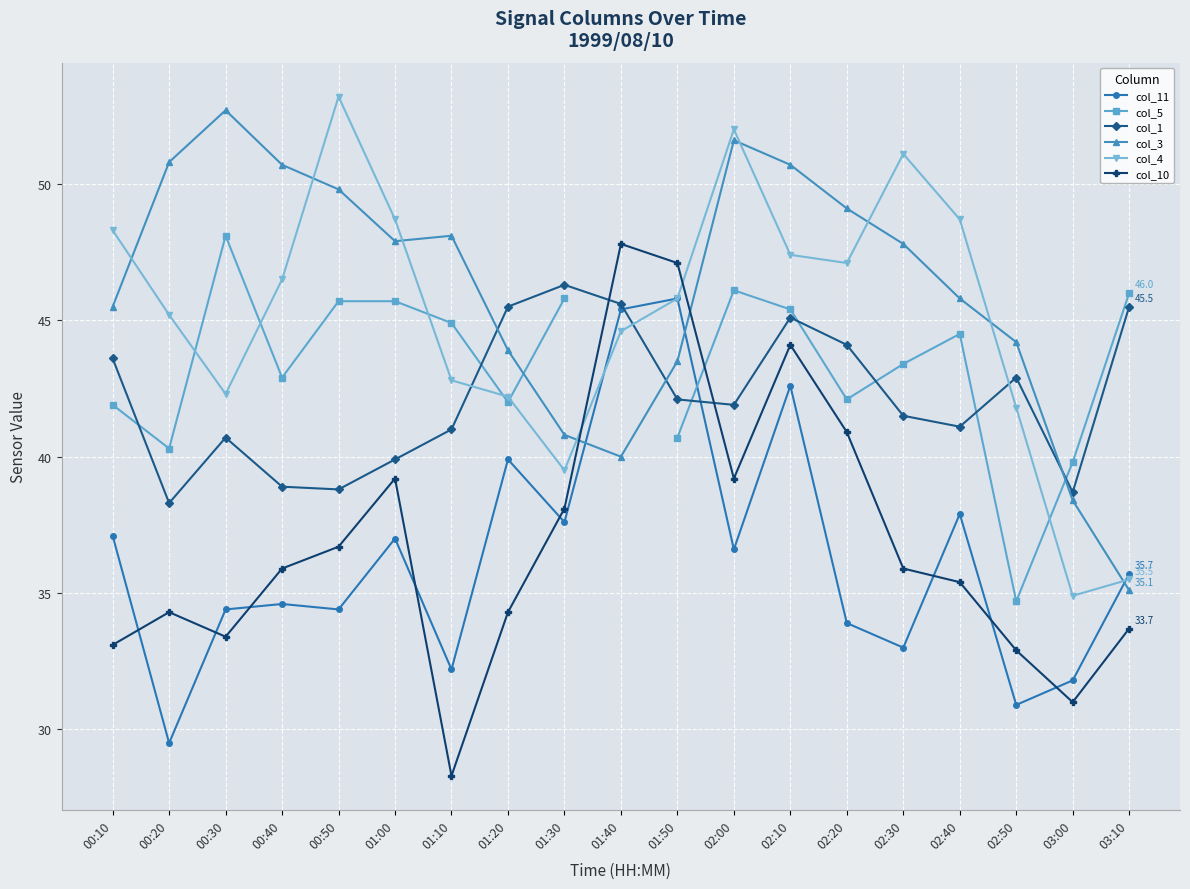

Rank the series by their maximum value, from highest to lowest.

col_4, col_3, col_5, col_10, col_1, col_11